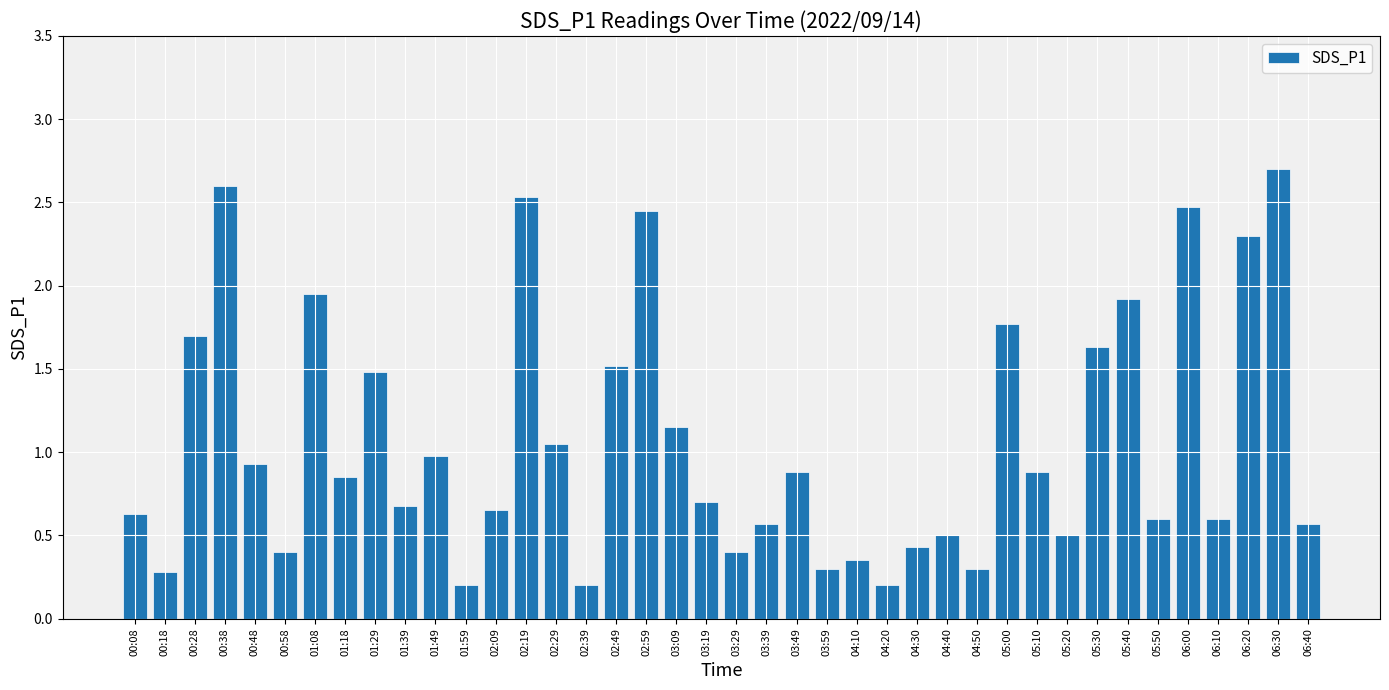

What is the difference between the second highest and minimum values?

2.4